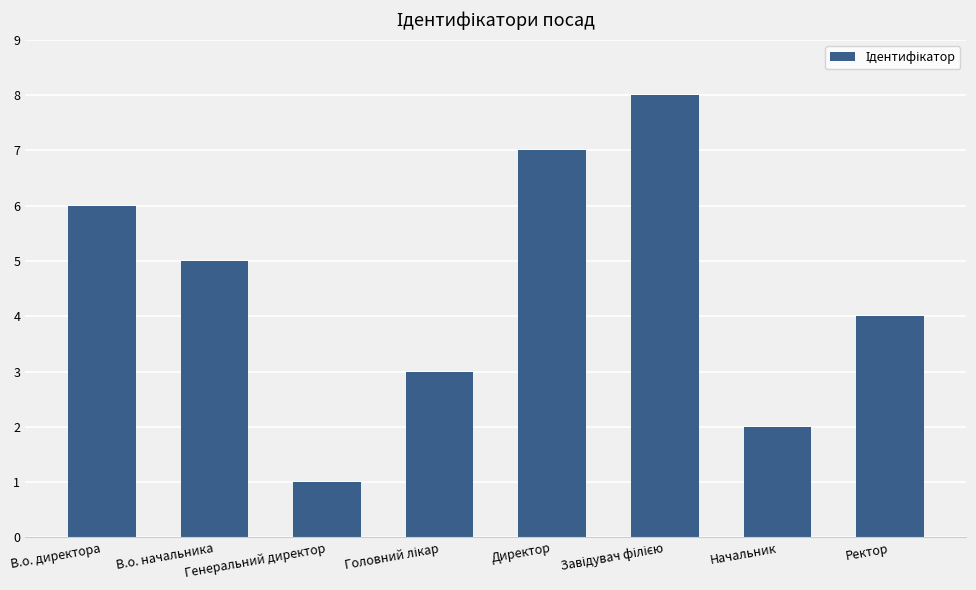

What is the difference between the maximum and second lowest values?

6